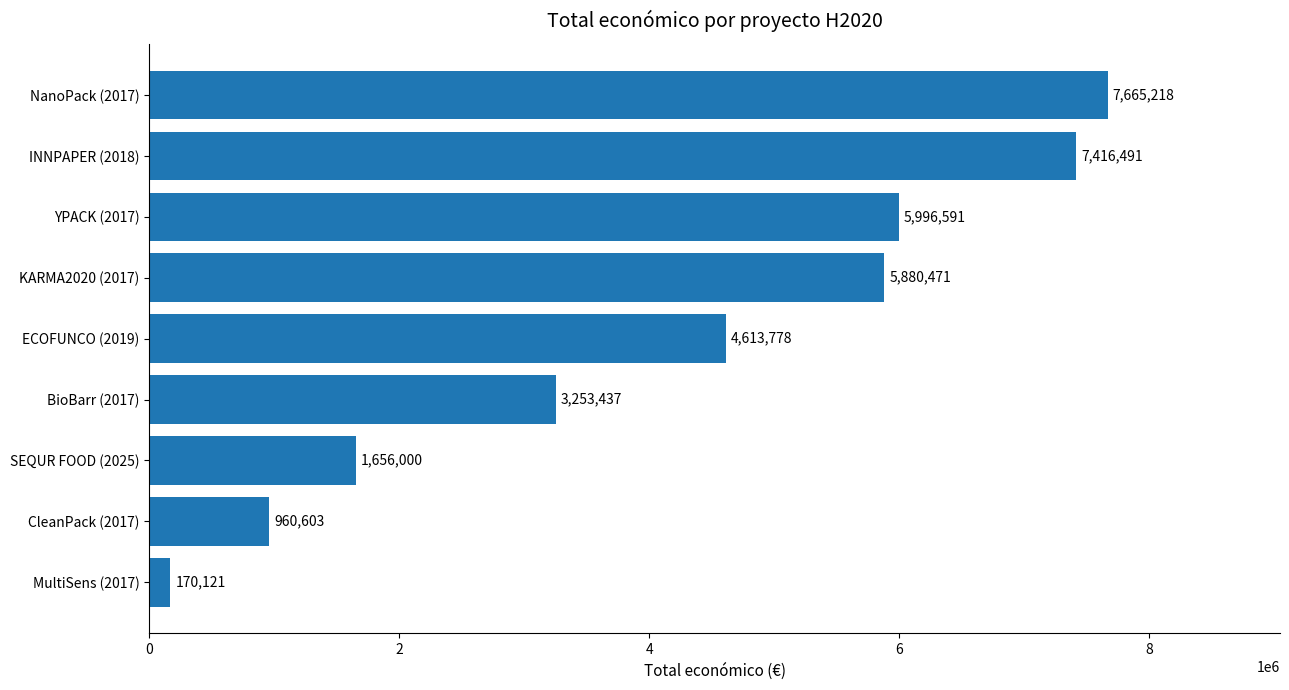

The value at ECOFUNCO (2019) is 4613778. True or false?

True